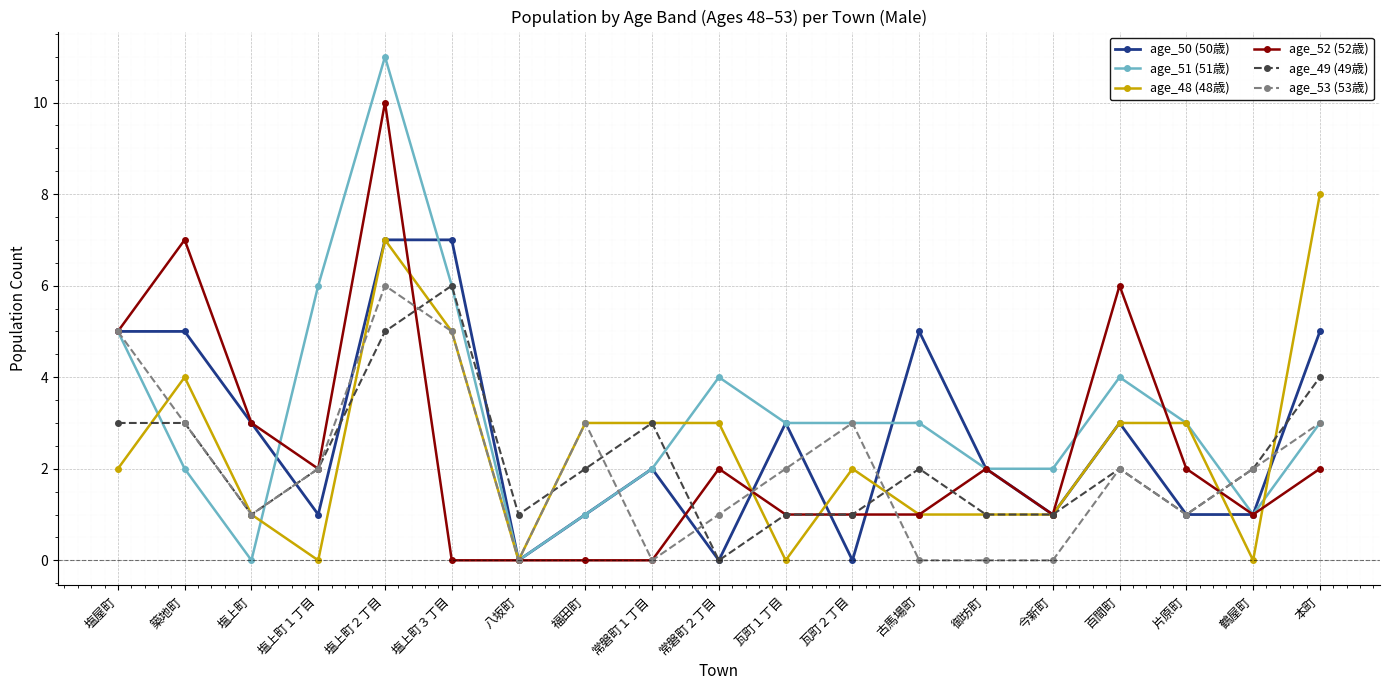

True or false: age_53 (53歳) has more than 2 points higher than both neighbors.

True